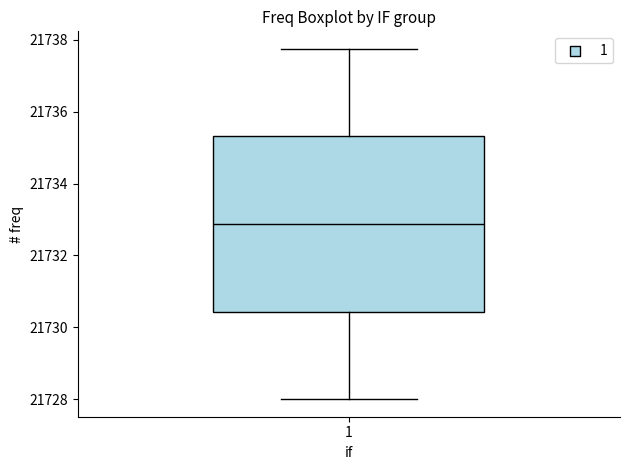

Where is the lower edge of the box at x = 1 on the y-axis? The values are not printed on the chart, so give them approximately, as read against the axis.

21730.4